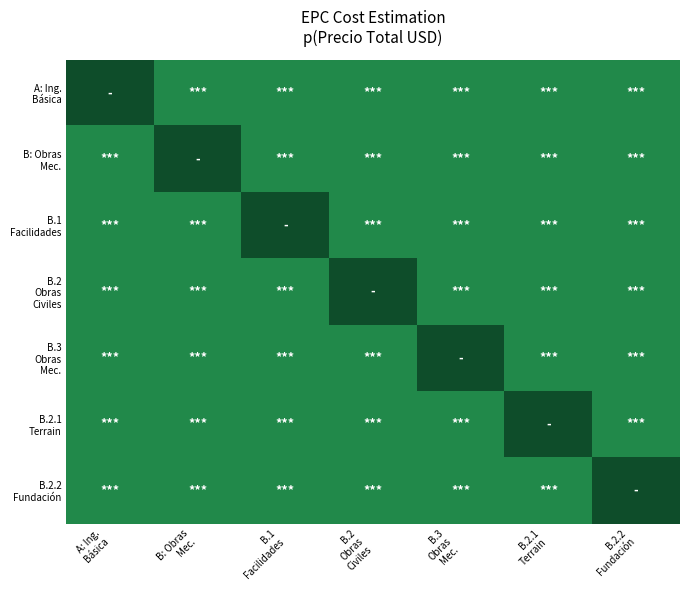

Count the number of categories in the chart.

7